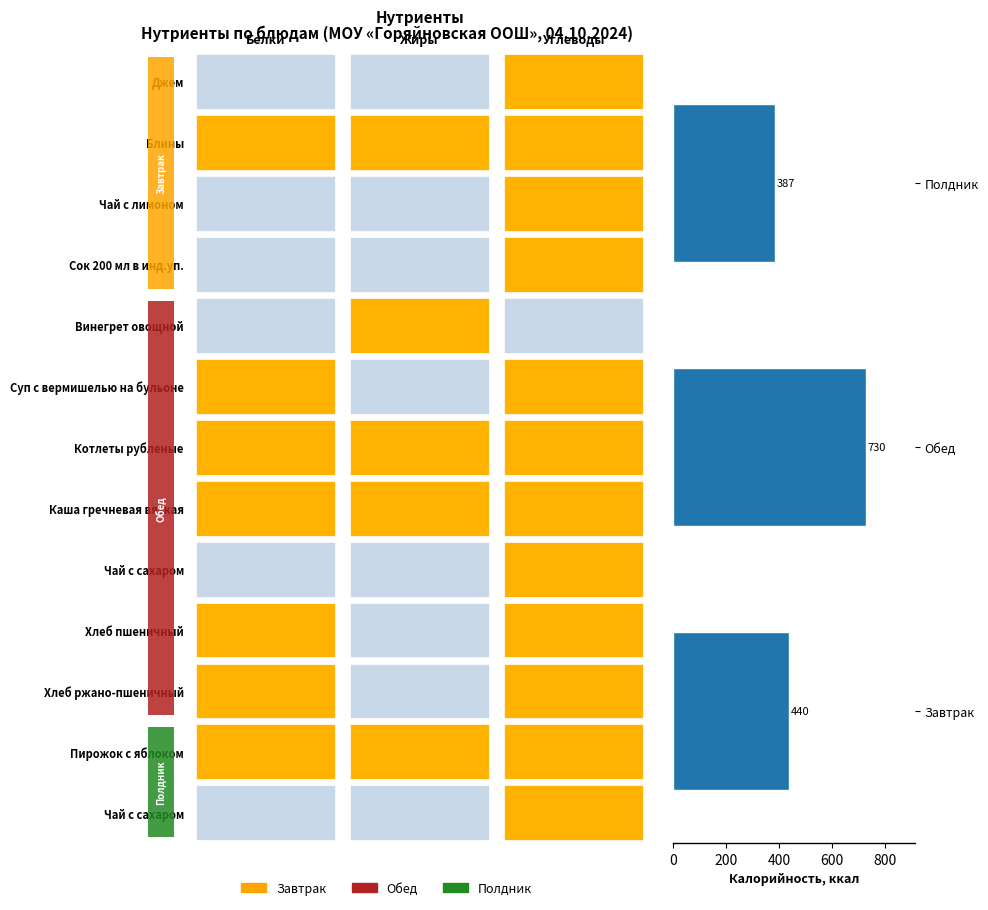

At which label is the value closest to 558?

Завтрак